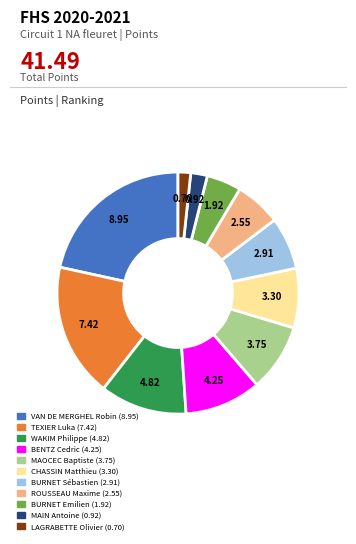

Which has a higher value, TEXIER Luka (7.42) or MAOCEC Baptiste (3.75)?

TEXIER Luka (7.42)